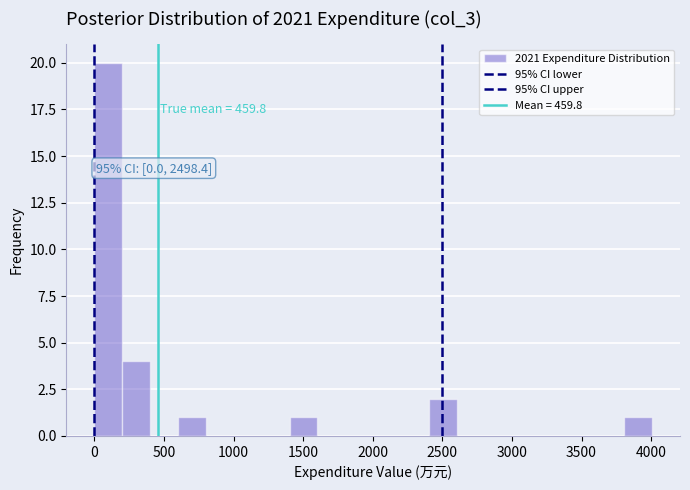

Which range on the x-axis has the tallest bar?

0 to 200